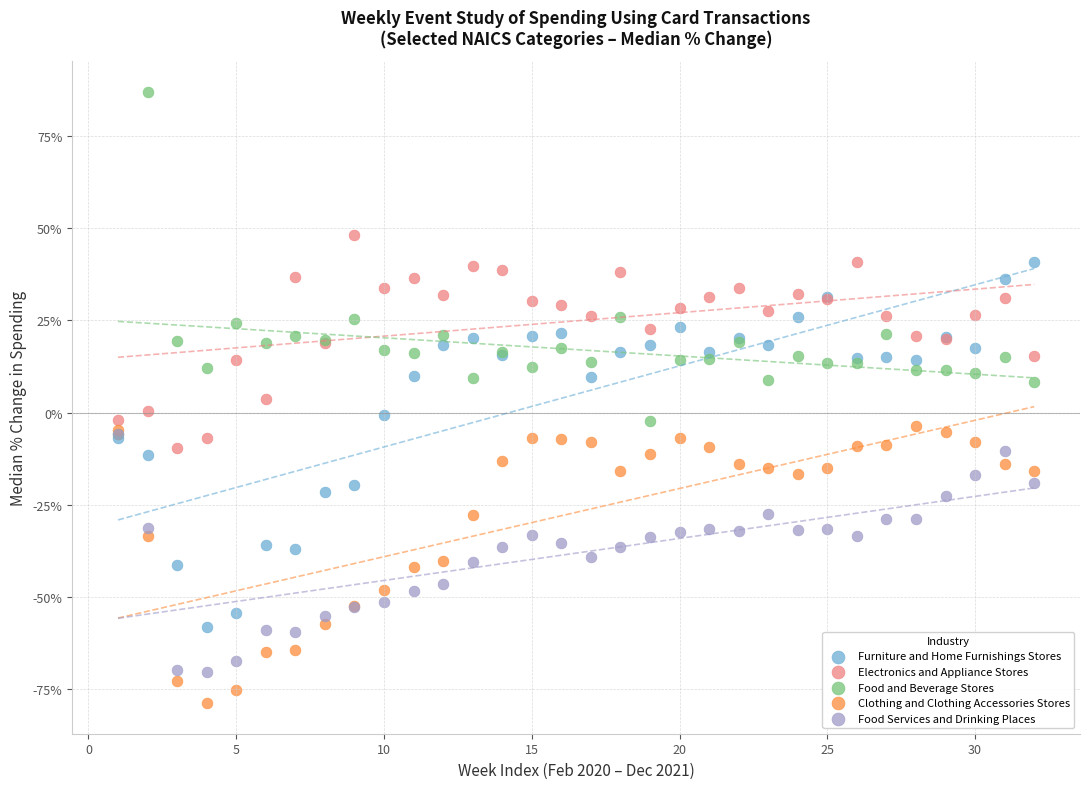

Which series has the largest Y range (max minus min)?

Furniture and Home Furnishings Stores